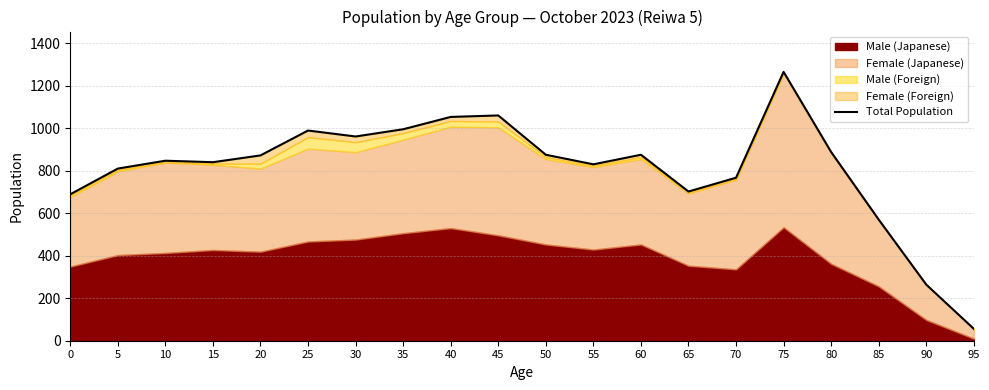

The value at 50 is 875. True or false?

True